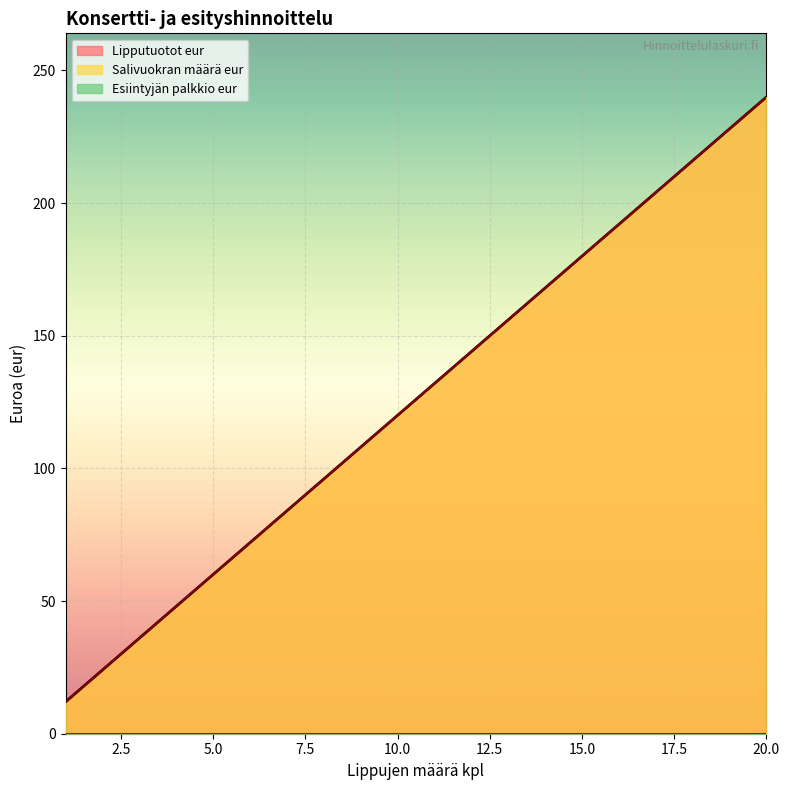

Which series has the largest total across all categories?

Lipputuotot eur